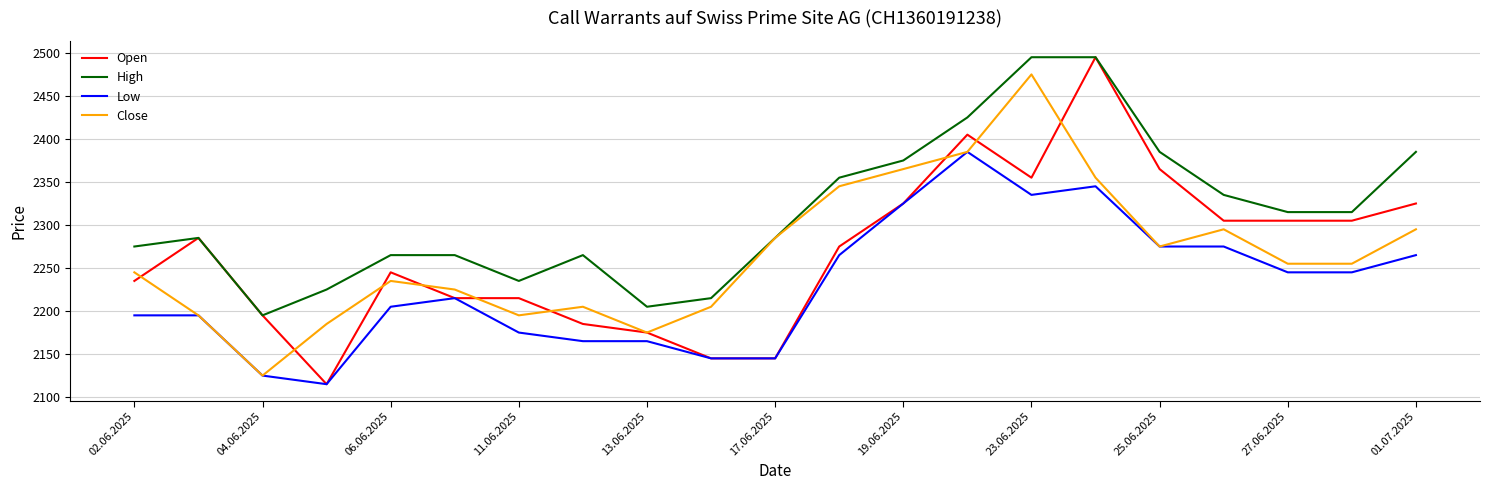

Which series has the widest spread of values?

Open